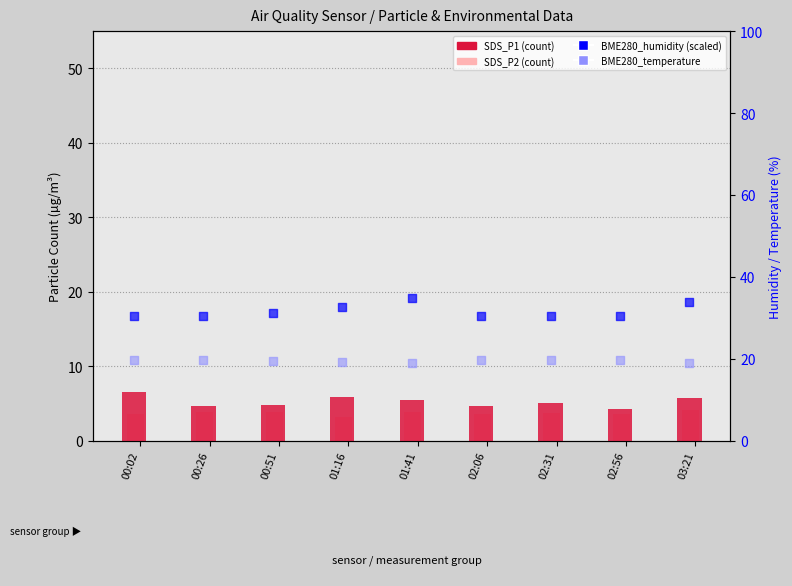

Which series reaches the maximum Y coordinate?

BME280_humidity